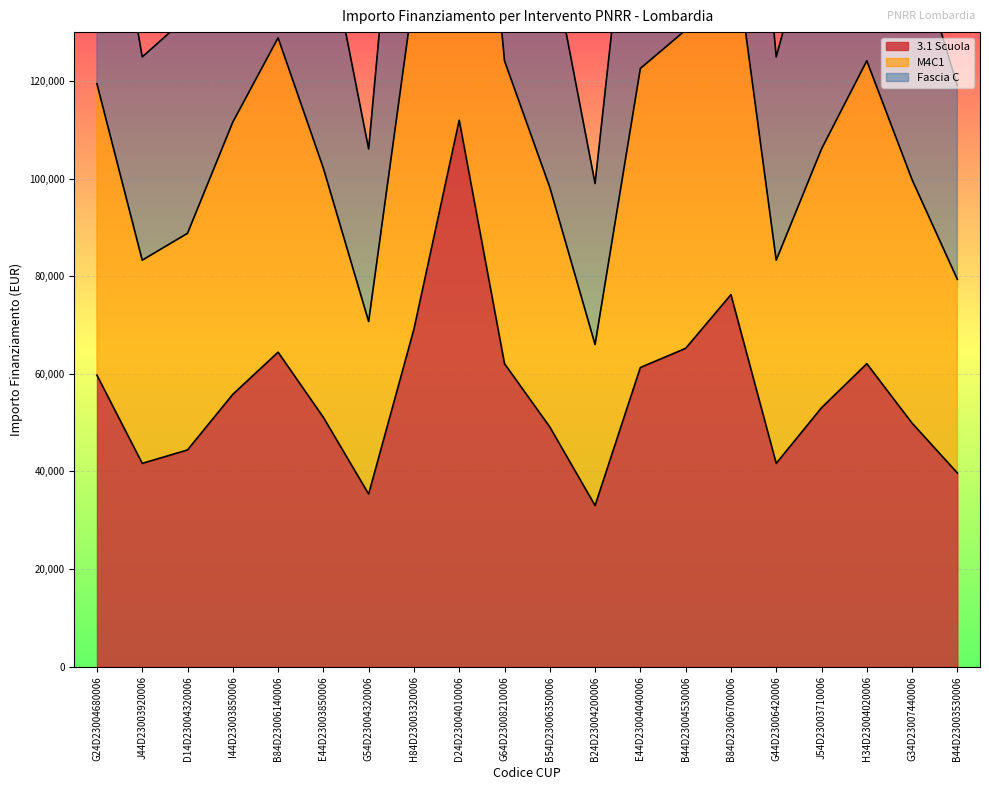

Rank the series at G54D23004320006 from highest to lowest value.

Fascia C, M4C1, 3.1 Scuola